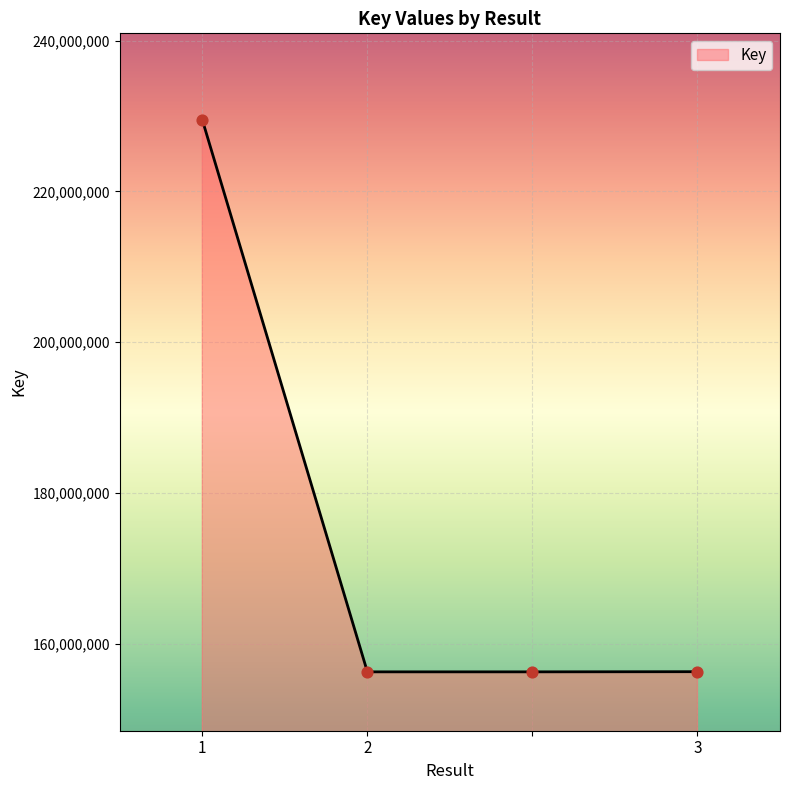

What is the smallest value displayed?

156241369